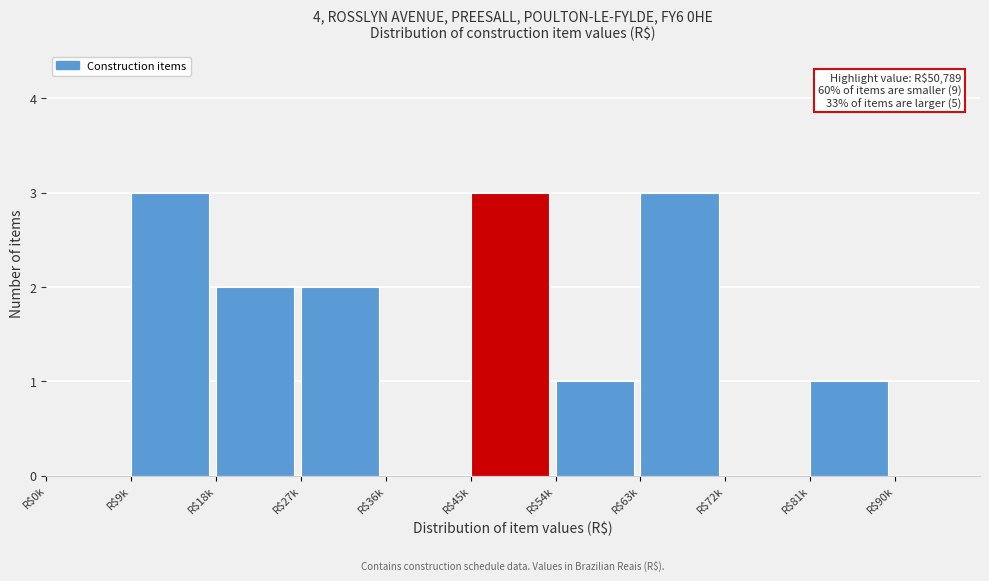

The chart shows a value of 0 at R$90k. True or false?

True